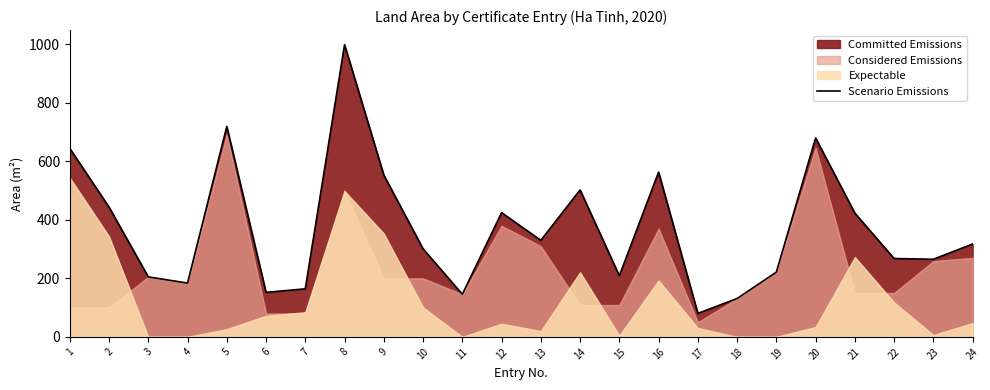

List the labels in order of value, largest first.

8, 5, 20, 1, 16, 9, 14, 2, 12, 21, 13, 24, 10, 22, 23, 19, 15, 3, 4, 7, 6, 11, 18, 17